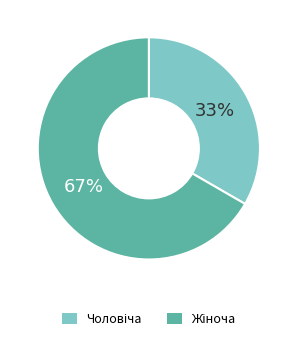

Does any single category account for the majority?

Yes